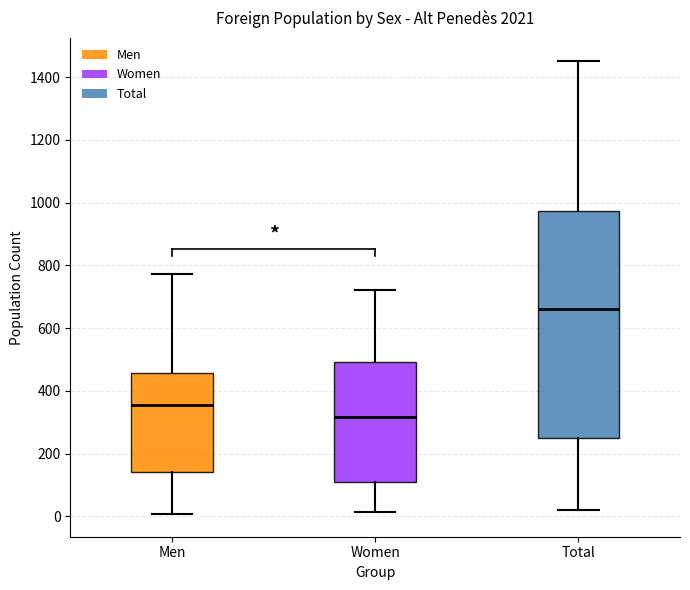

Reading left to right, read every box against the y-axis: the position of its median line, the range the box covers, and the ends of its whiskers. The values are not printed on the chart, so give them approximately, as read against the axis.

Men: median 360, box 140 to 460, whiskers 0 to 780
Women: median 320, box 100 to 500, whiskers 20 to 720
Total: median 660, box 240 to 980, whiskers 20 to 1460